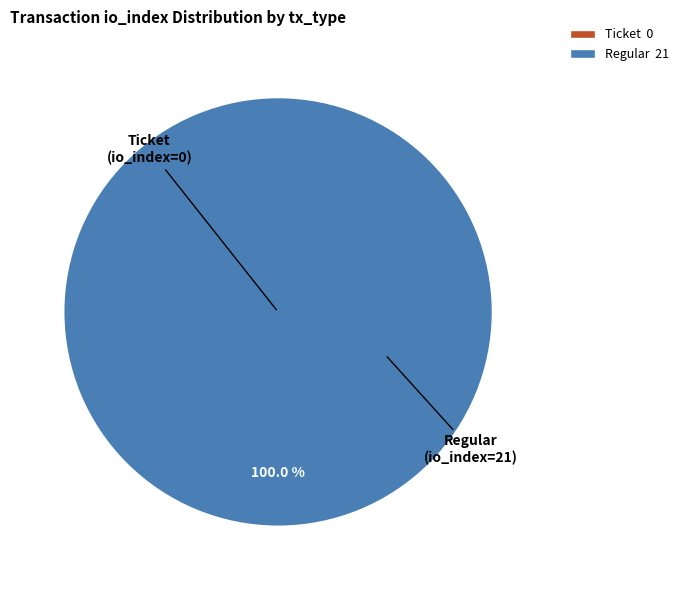

The Regular (io_index=21) slice represents 100% of the pie. True or false?

True